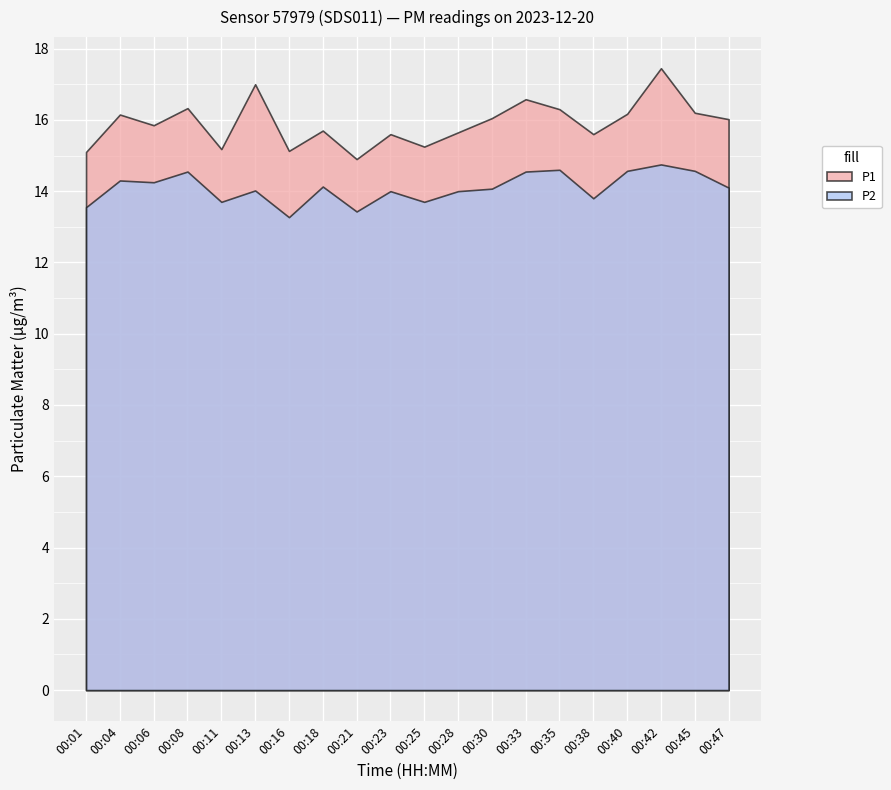

What are all the series names shown in the legend?

P1, P2